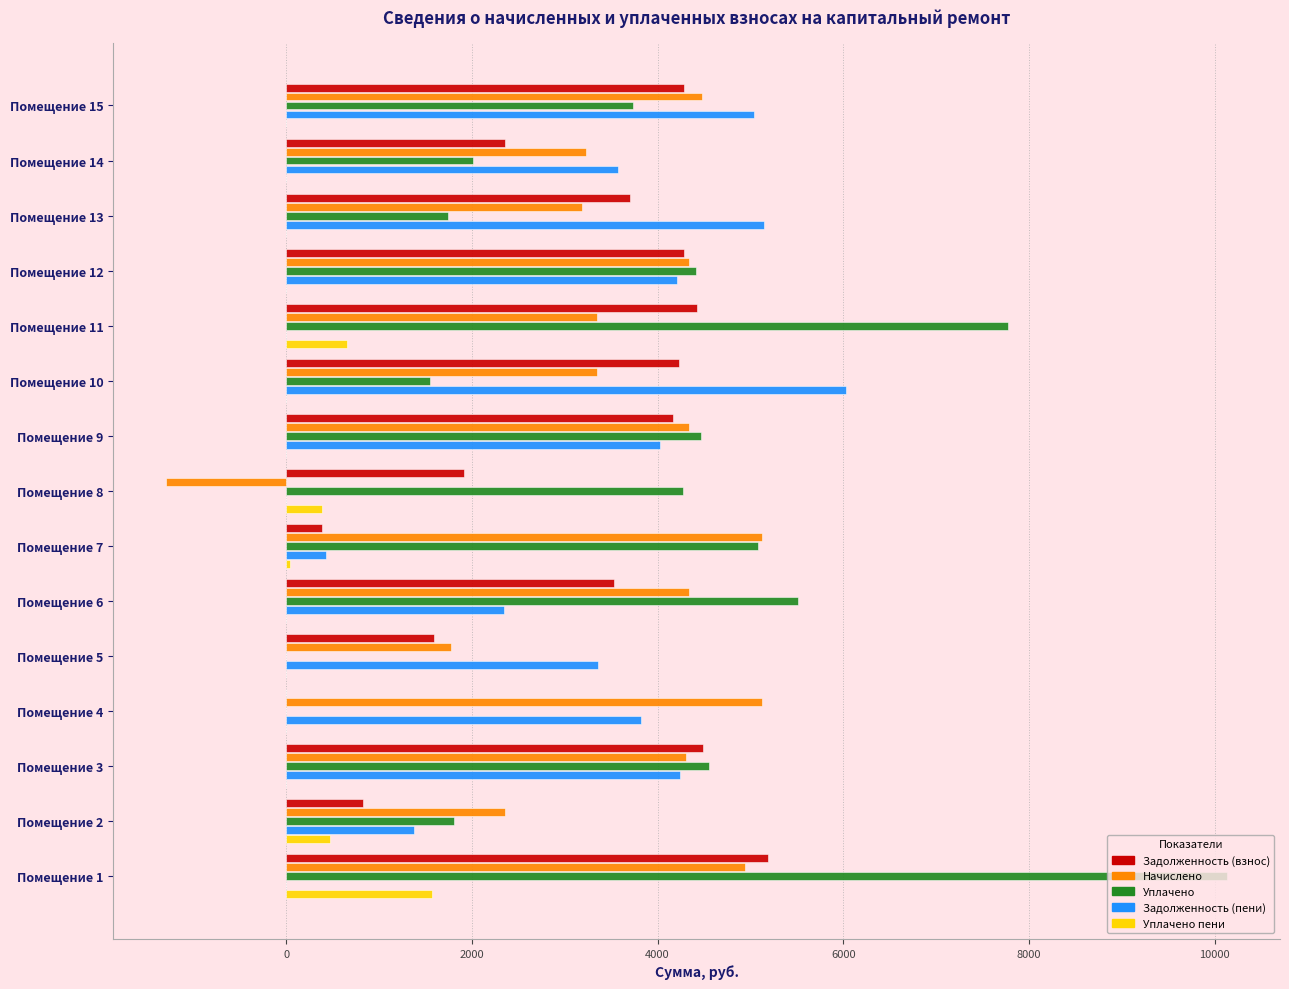

Which series has the widest spread of values?

Уплачено